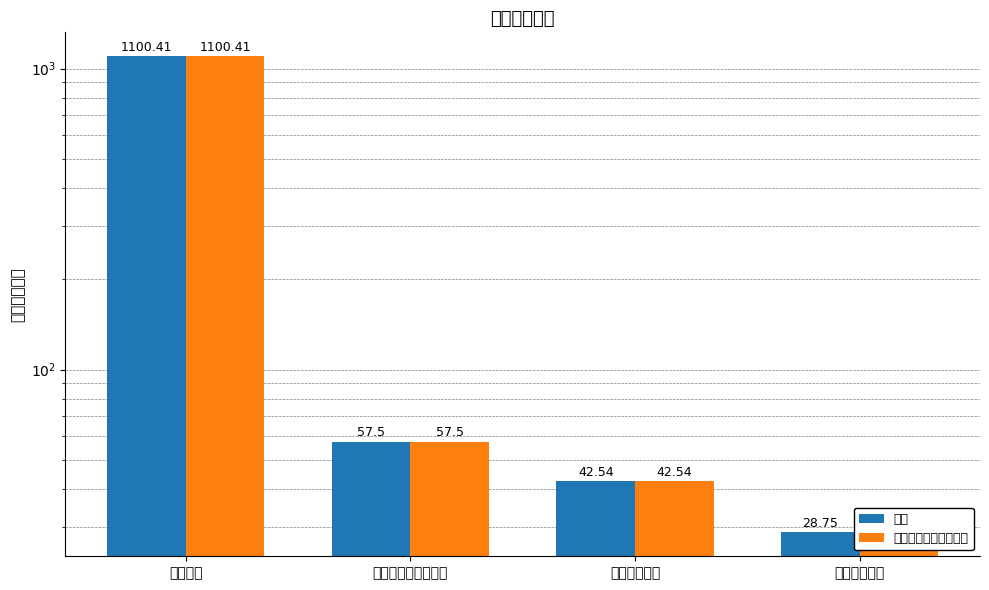

At which label does 一般公共预算拨款收入 reach its peak?

教育支出